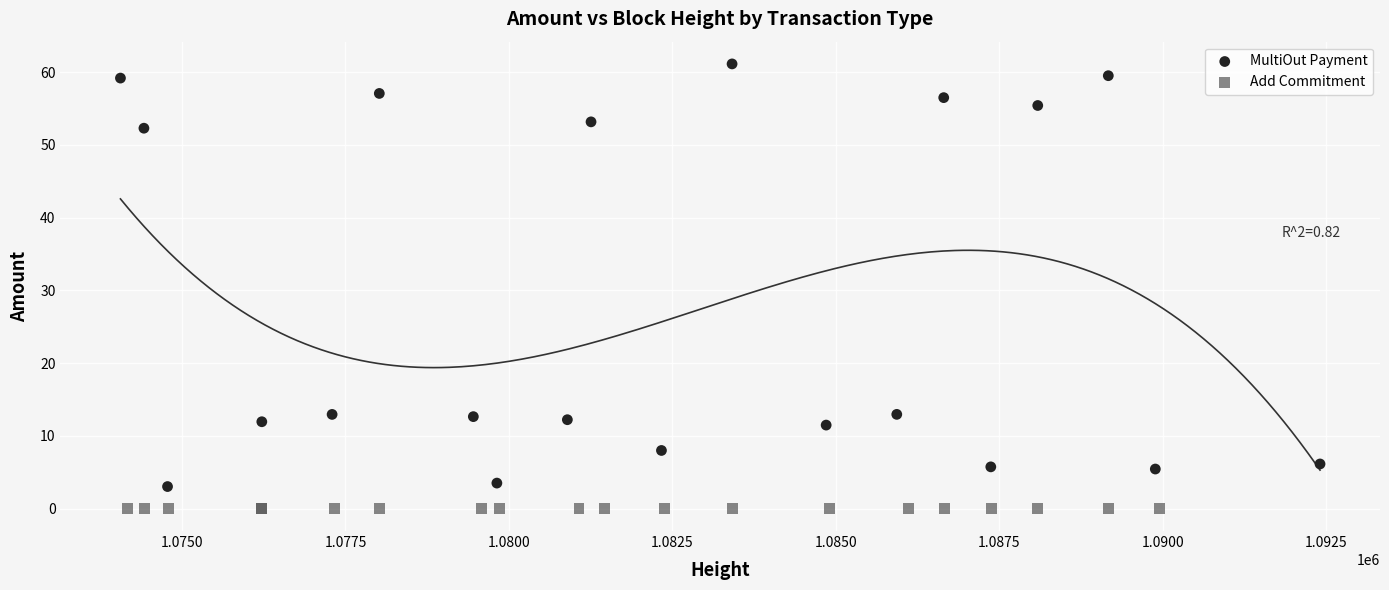

Which series contains the highest Y value?

MultiOut Payment